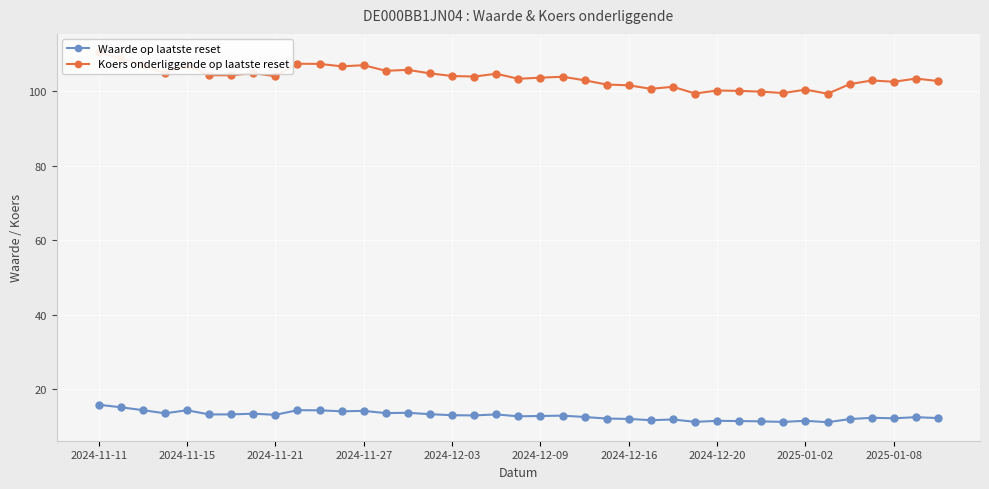

Reading left to right, list all the values displayed in this chart.

Waarde op laatste reset: 15.8	15.1	14.3	13.4	14.3	13.2	13.2	13.3	13.0	14.3	14.2	14.0	14.1	13.5	13.6	13.2	12.9	12.9	13.2	12.6	12.7	12.8	12.5	12.0	11.9	11.6	11.8	11.2	11.4	11.4	11.3	11.1	11.4	11.1	11.9	12.2	12.1	12.4	12.2
Koers onderliggende op laatste reset: 110.5	108.9	107.0	105.0	107.1	104.3	104.3	104.9	104.1	107.5	107.4	106.8	107.0	105.5	105.8	104.8	104.2	104.0	104.8	103.4	103.7	104.0	103.0	101.8	101.7	100.7	101.2	99.4	100.2	100.2	99.9	99.6	100.5	99.4	102.0	103.0	102.6	103.5	102.8